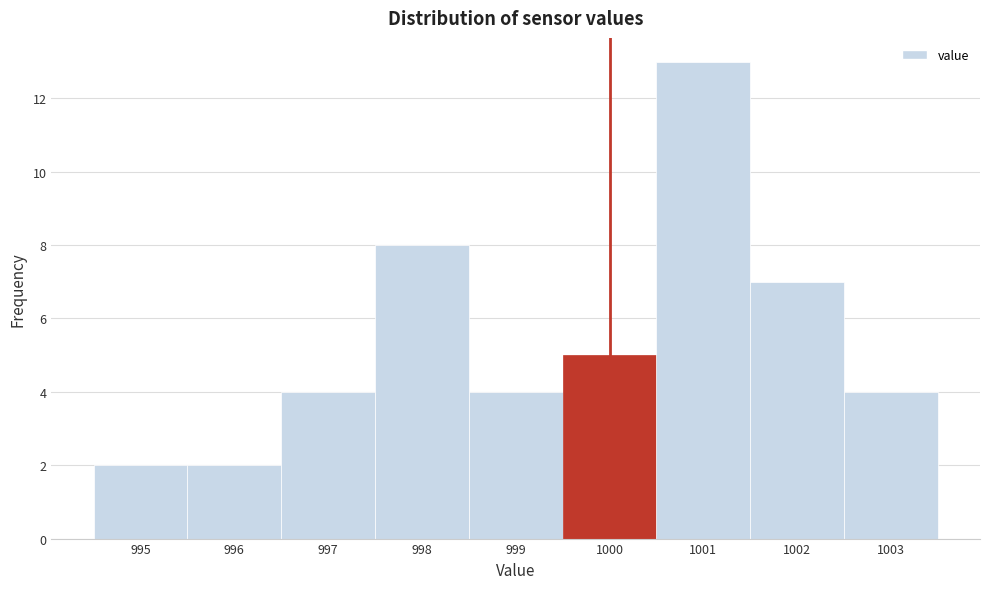

Reading left to right, transcribe this chart: for each bar, give the range it covers on the x-axis and its height. The values are not printed on the chart, so give them approximately, as read against the axis.

994.5 to 995.5: 2
995.5 to 996.5: 2
996.5 to 997.5: 4
997.5 to 998.5: 8
998.5 to 999.5: 4
999.5 to 1000.5: 5
1000.5 to 1001.5: 13
1001.5 to 1002.5: 7
1002.5 to 1003.5: 4